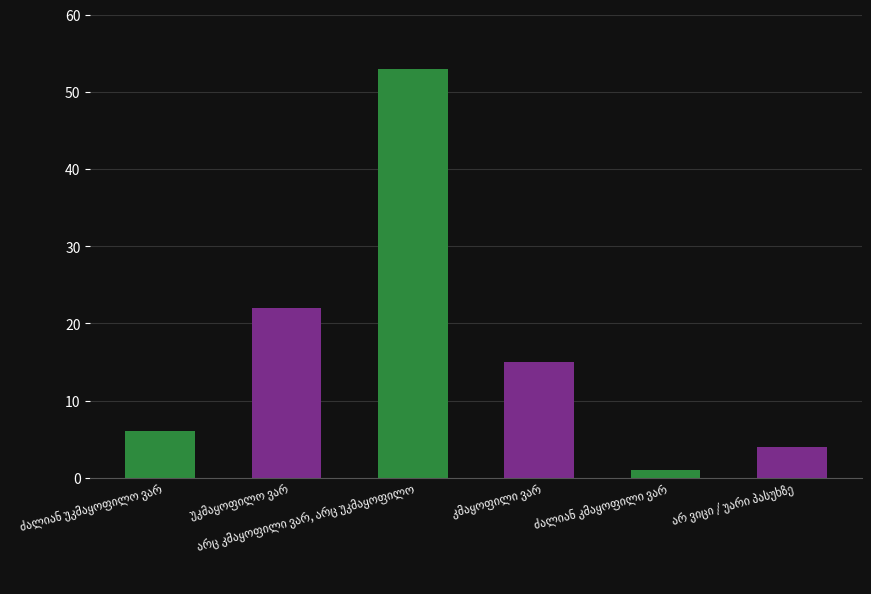

What is the value of the 4th bar from the left?

15